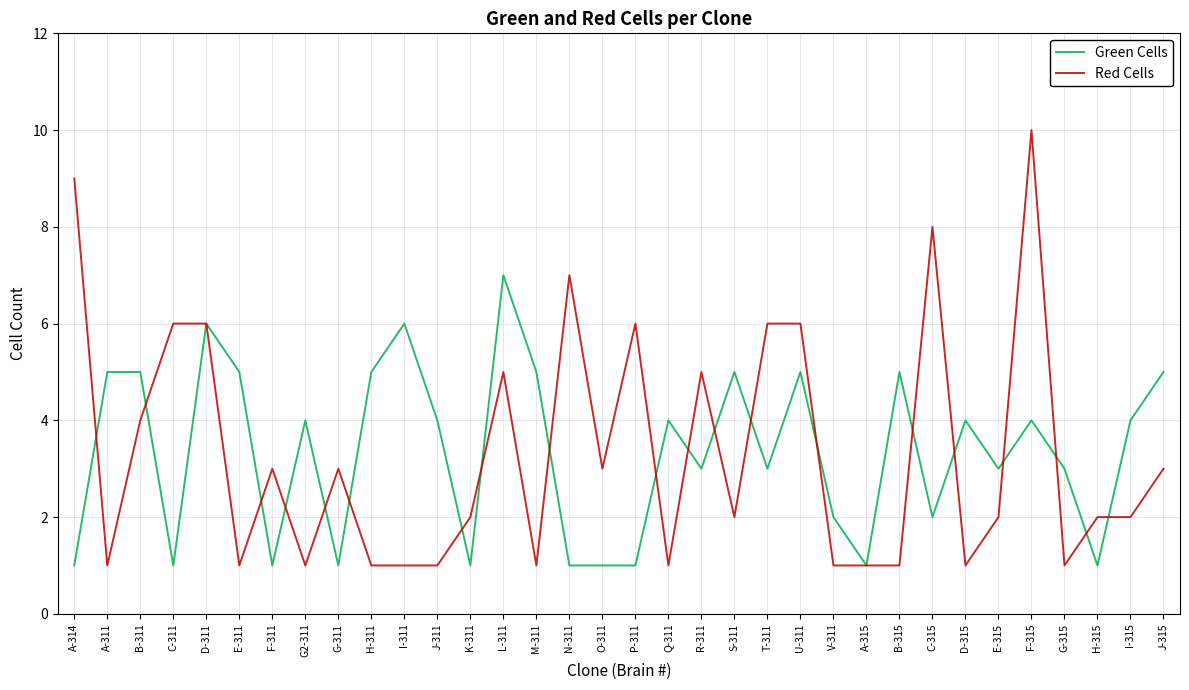

Does the chart display data point markers on the line(s)?

No